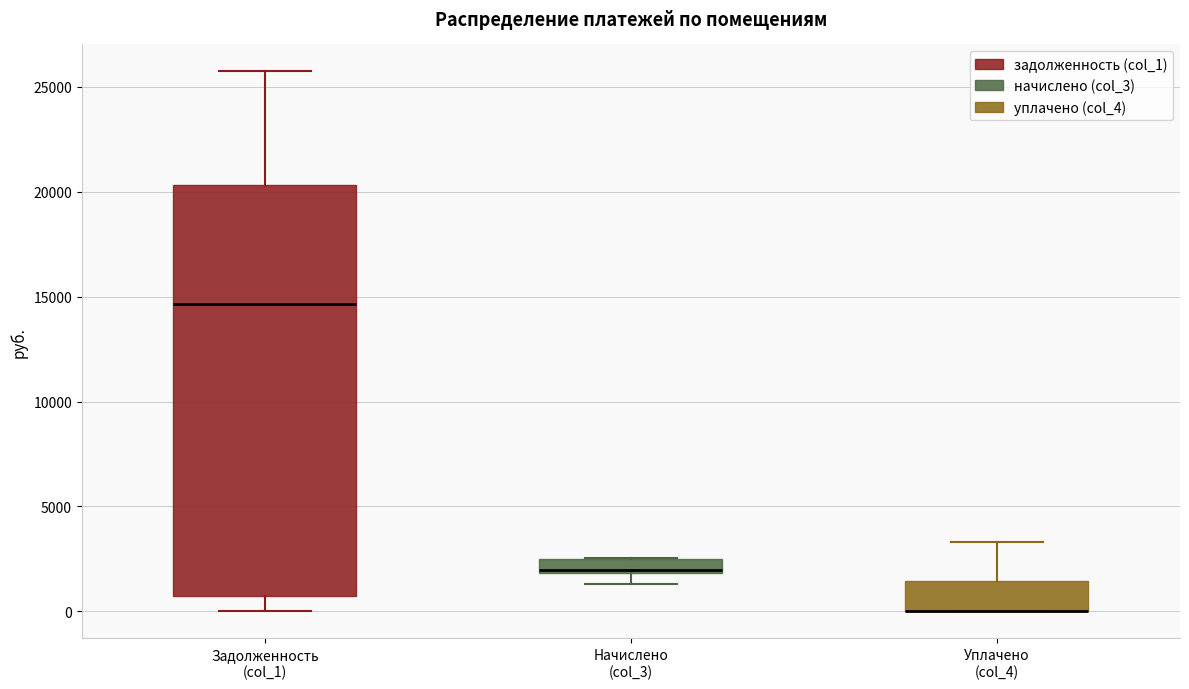

Which box is the tallest, from its lower edge to its upper edge?

Задолженность (col_1)